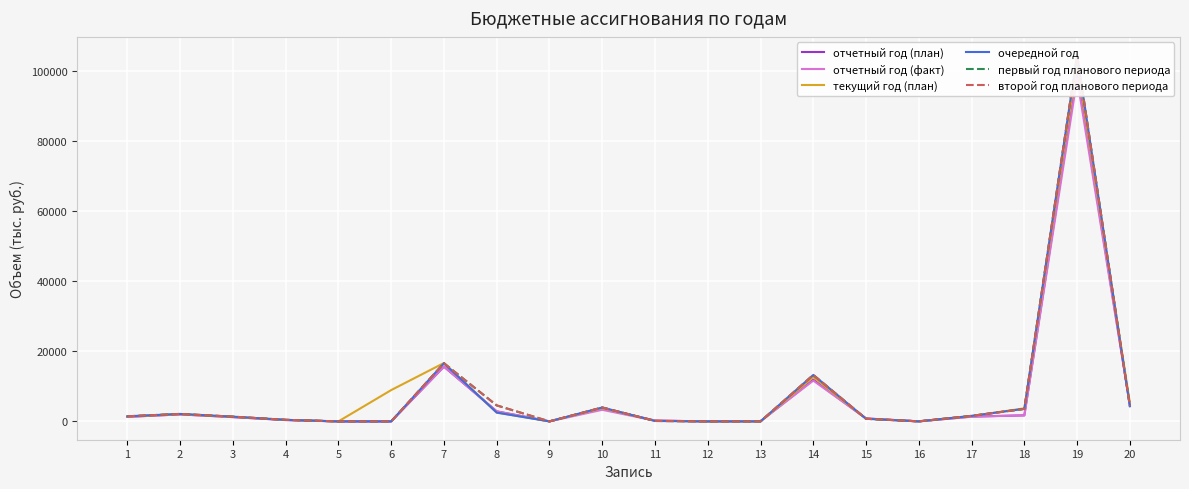

Is it true that отчетный год (план) equals 399.1 at 4?

True